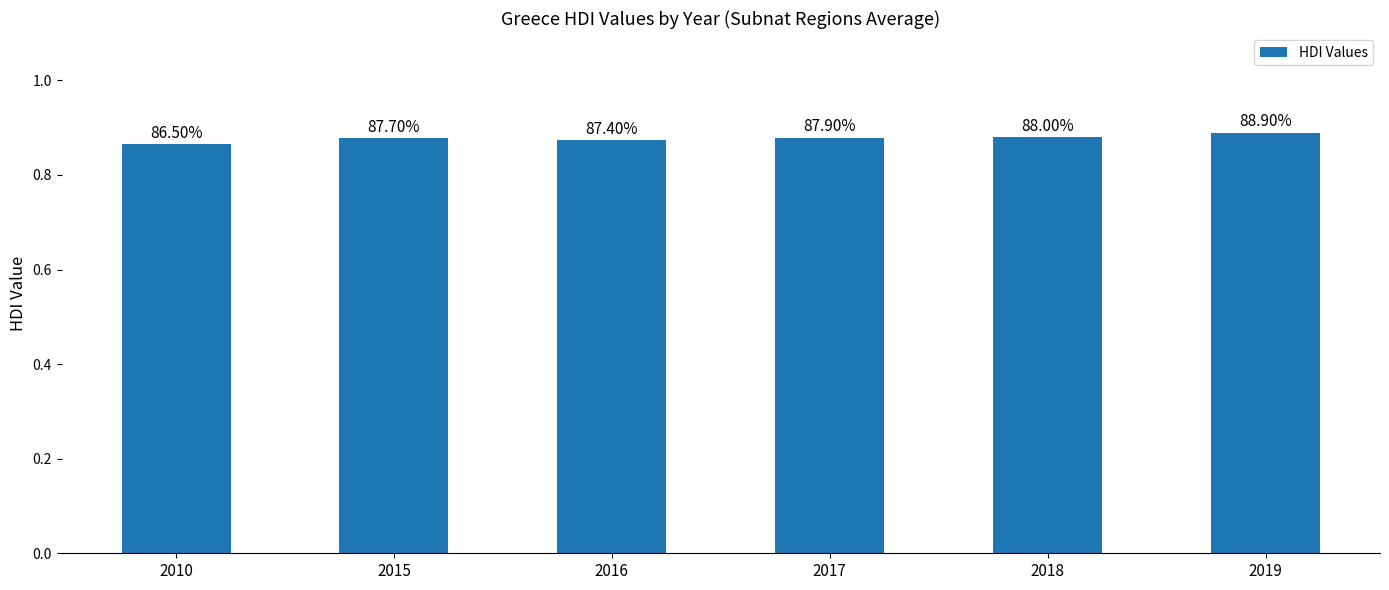

Are the bars horizontal?

No